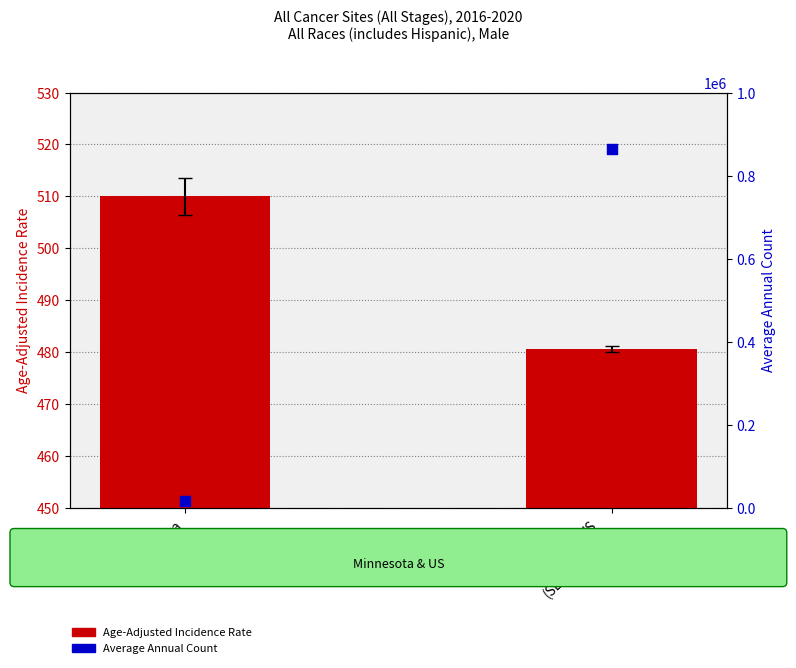

Which series contains the highest Y value?

Average Annual Count